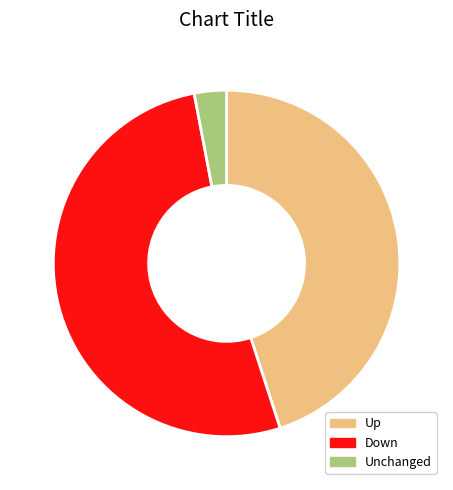

True or false: Unchanged accounts for 3% of the total.

True